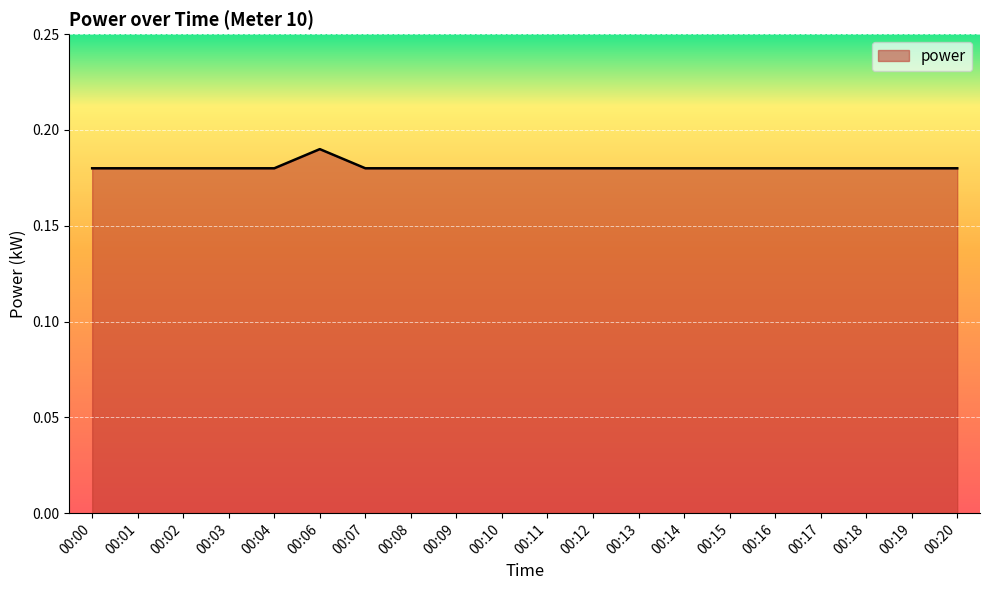

Which has a higher value, 00:06 or 00:09?

00:06